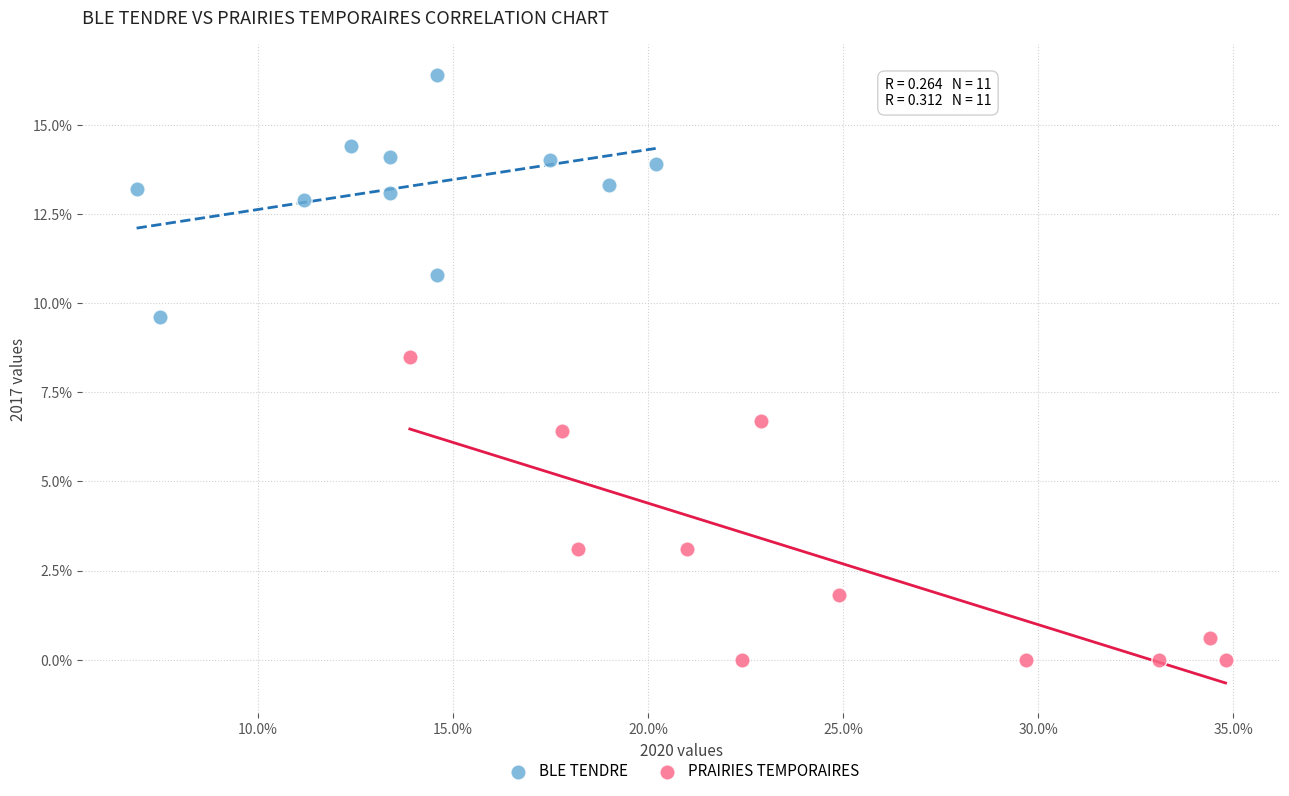

What are all the series names shown in the legend?

BLE TENDRE, PRAIRIES TEMPORAIRES